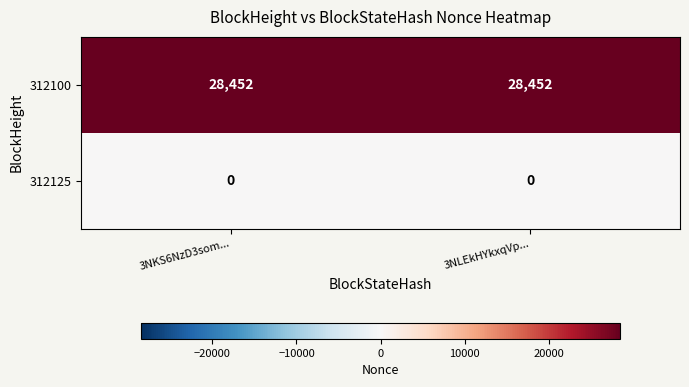

What is the total value across all series at 3NKS6NzD3som...?

28452